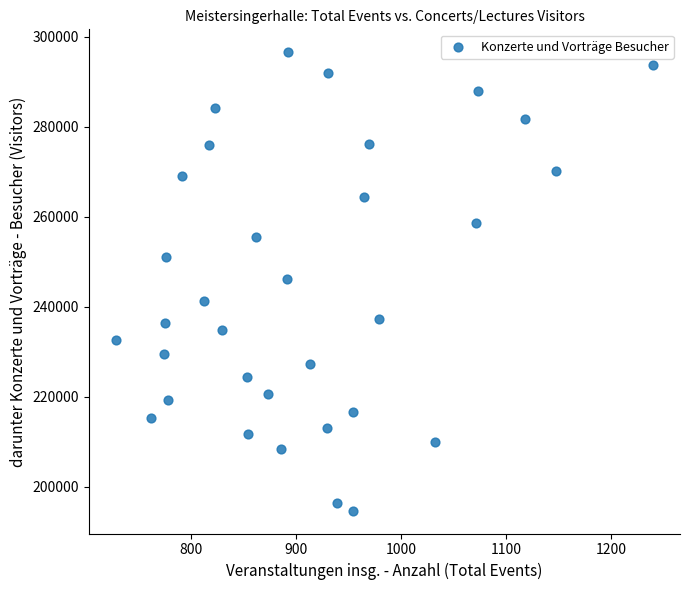

What is the range of Y values (max minus min)?

101881